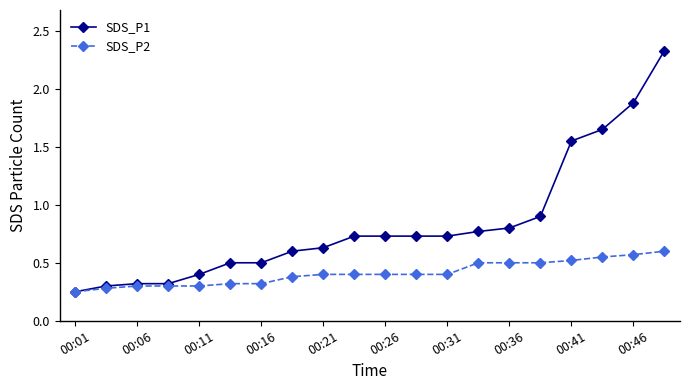

How many categories are shown in the chart?

20